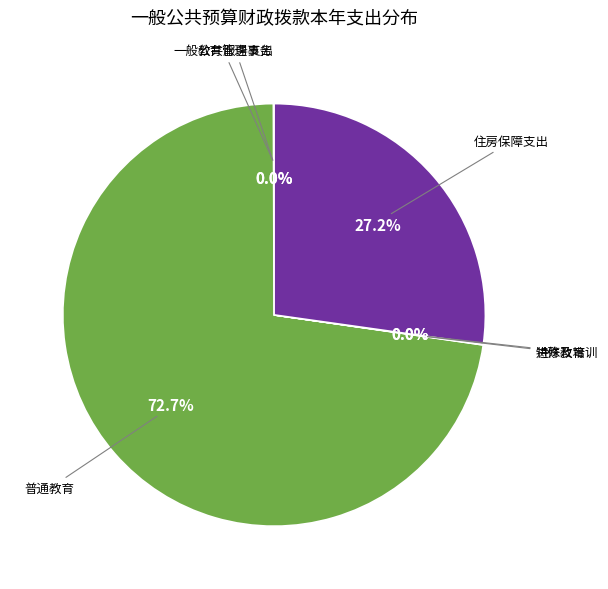

Is there a majority slice in this chart?

Yes